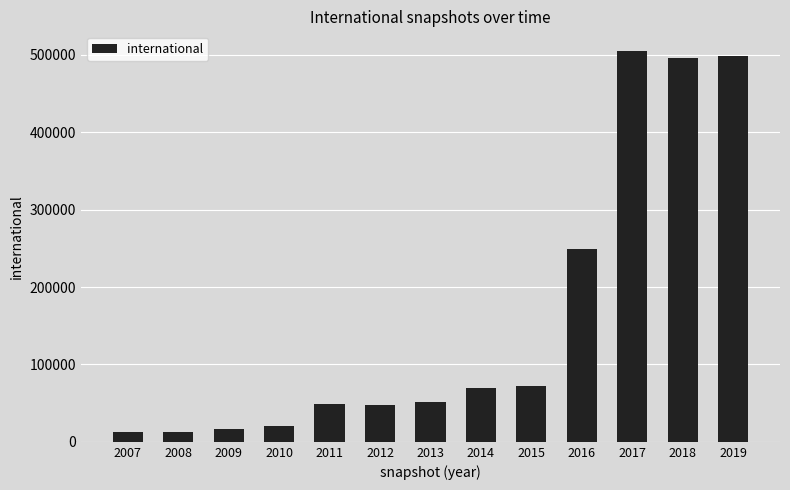

Which has a higher value, 2007 or 2017?

2017